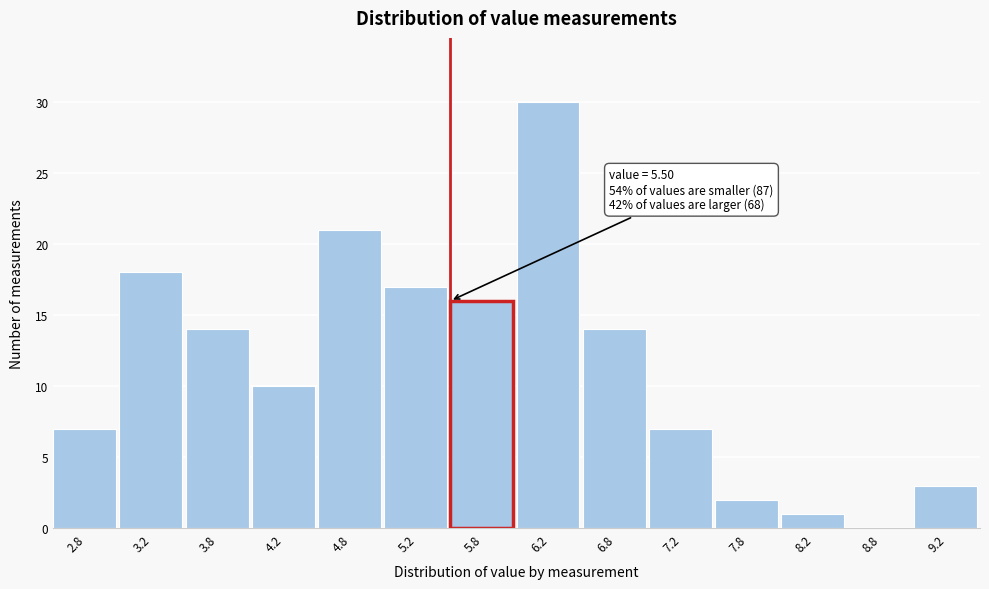

Which range on the x-axis has the tallest bar?

6.0 to 6.5